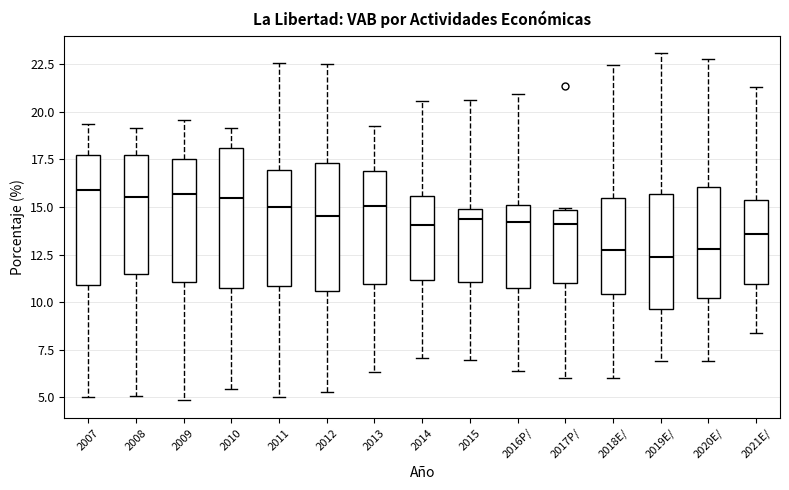

Reading left to right, transcribe this box plot: for each box, give where its median line is, the range the box spans, and where its two whiskers end, as read against the y-axis. The values are not printed on the chart, so give them approximately, as read against the axis.

2007: median 16.0, box 11.0 to 17.5, whiskers 5.0 to 19.5
2008: median 15.5, box 11.5 to 17.5, whiskers 5.0 to 19.0
2009: median 15.5, box 11.0 to 17.5, whiskers 5.0 to 19.5
2010: median 15.5, box 10.5 to 18.0, whiskers 5.5 to 19.0
2011: median 15.0, box 11.0 to 17.0, whiskers 5.0 to 22.5
2012: median 14.5, box 10.5 to 17.5, whiskers 5.5 to 22.5
2013: median 15.0, box 11.0 to 17.0, whiskers 6.5 to 19.0
2014: median 14.0, box 11.0 to 15.5, whiskers 7.0 to 20.5
2015: median 14.5, box 11.0 to 15.0, whiskers 7.0 to 20.5
2016P/: median 14.0, box 11.0 to 15.0, whiskers 6.5 to 21.0
2017P/: median 14.0, box 11.0 to 15.0, whiskers 6.0 to 15.0
2018E/: median 13.0, box 10.5 to 15.5, whiskers 6.0 to 22.5
2019E/: median 12.5, box 9.5 to 15.5, whiskers 7.0 to 23.0
2020E/: median 13.0, box 10.0 to 16.0, whiskers 7.0 to 23.0
2021E/: median 13.5, box 11.0 to 15.5, whiskers 8.5 to 21.5